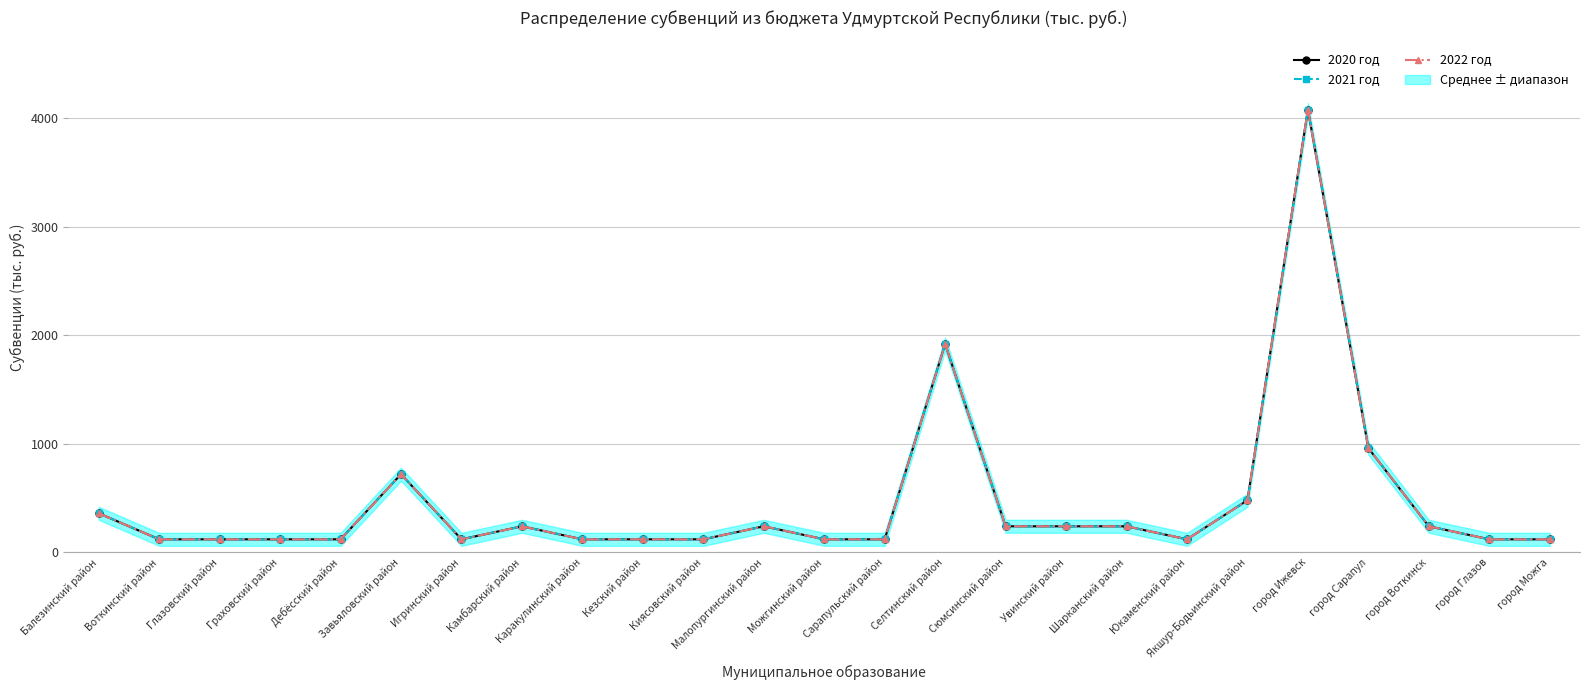

How many data points in 2022 год are above 120?

12